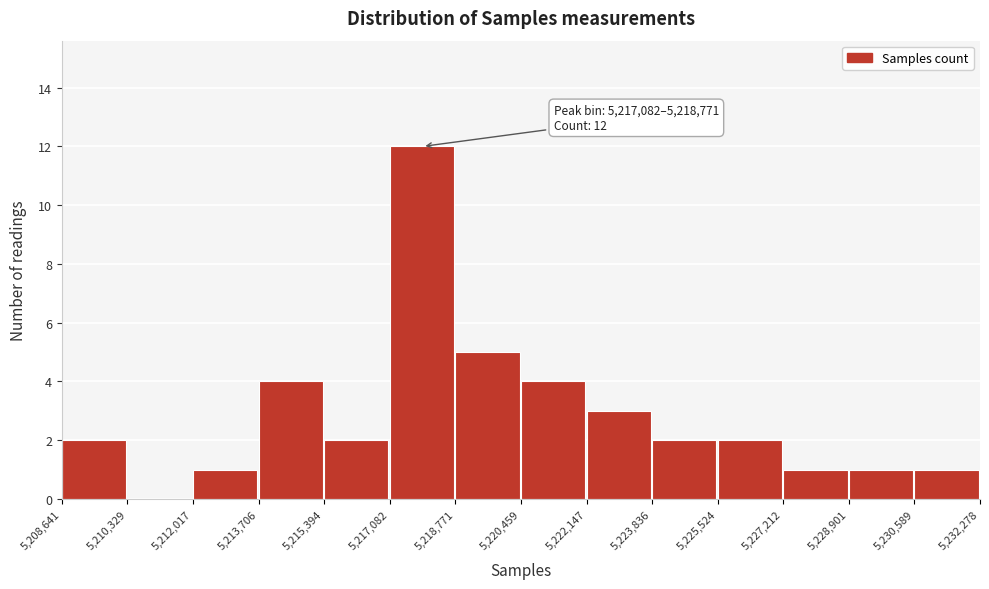

Which range on the x-axis has the tallest bar?

5,217,082 to 5,218,771